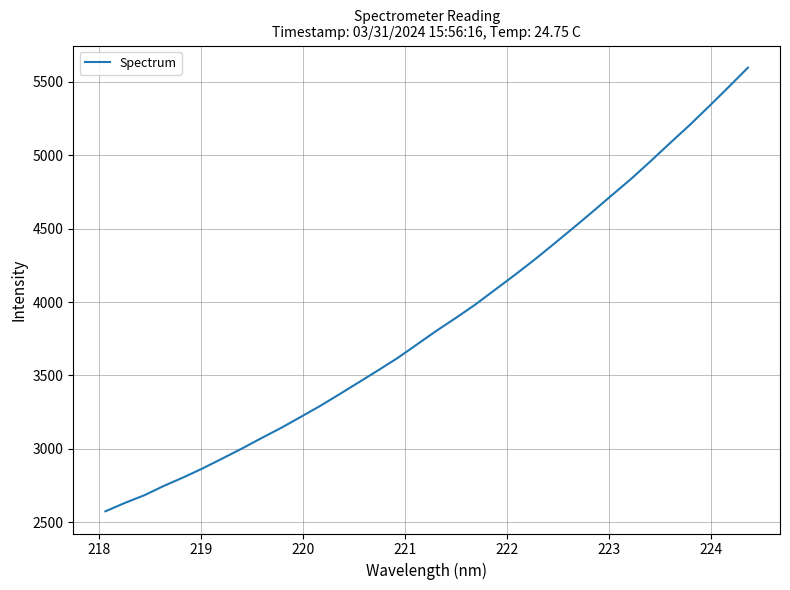

What is the minimum value shown in the chart?

2574.4